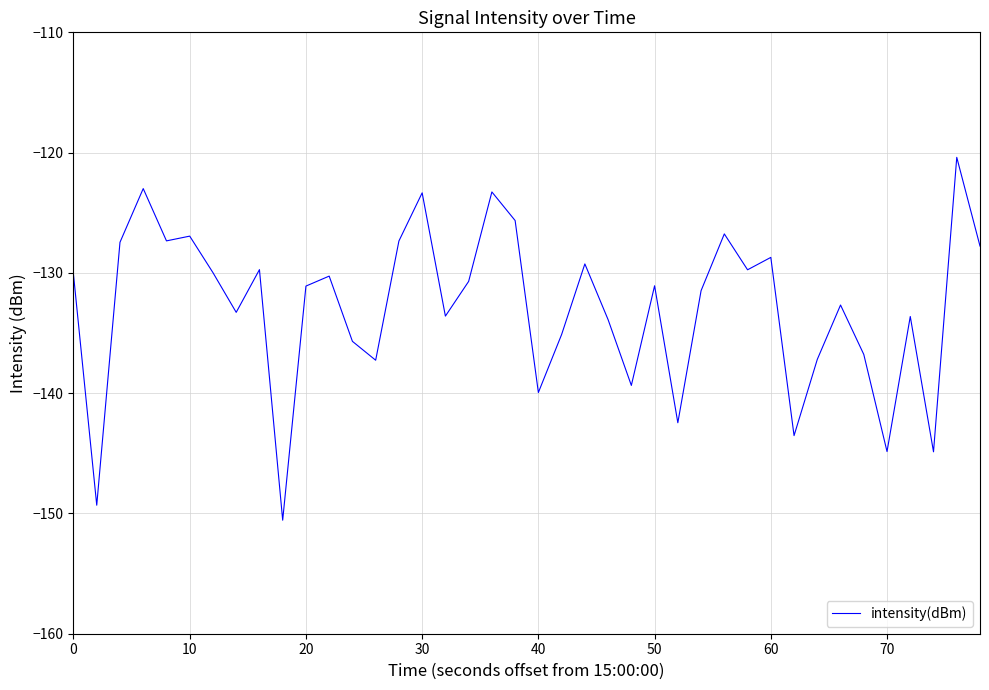

Count the number of data series in this chart.

1